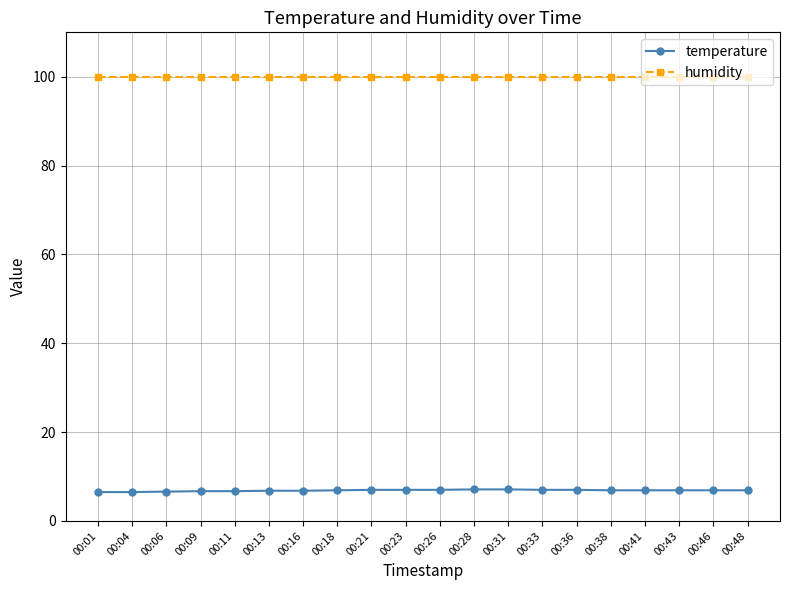

What is the maximum value shown in the chart?

99.9